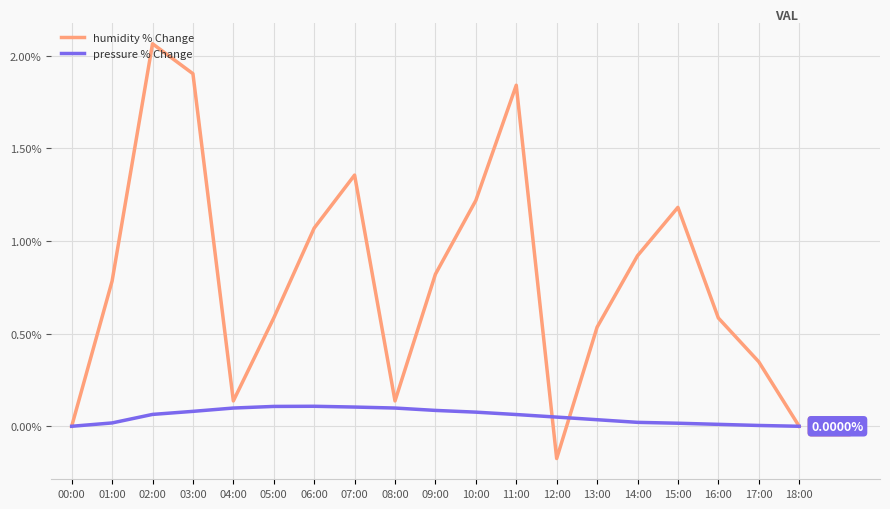

What is the spread (max minus min) of values at 09:00?

0.7